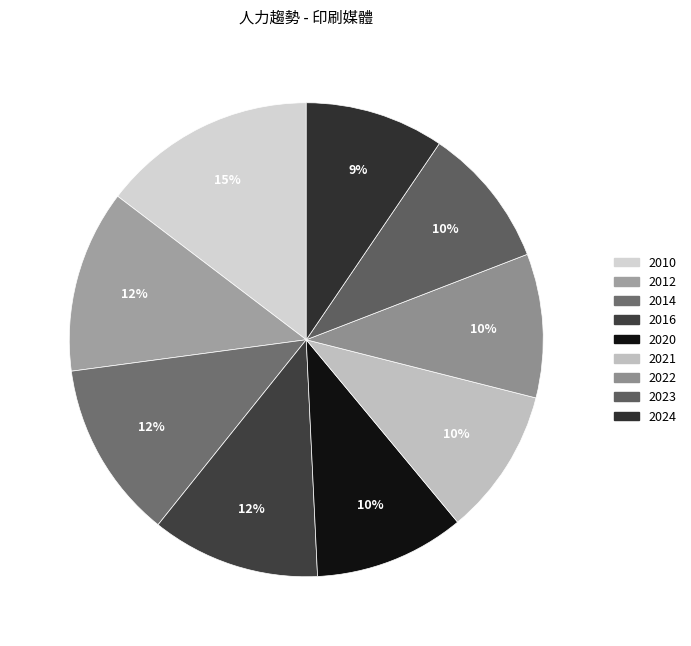

What percentage is the 2022 slice, to the nearest percent?

10%